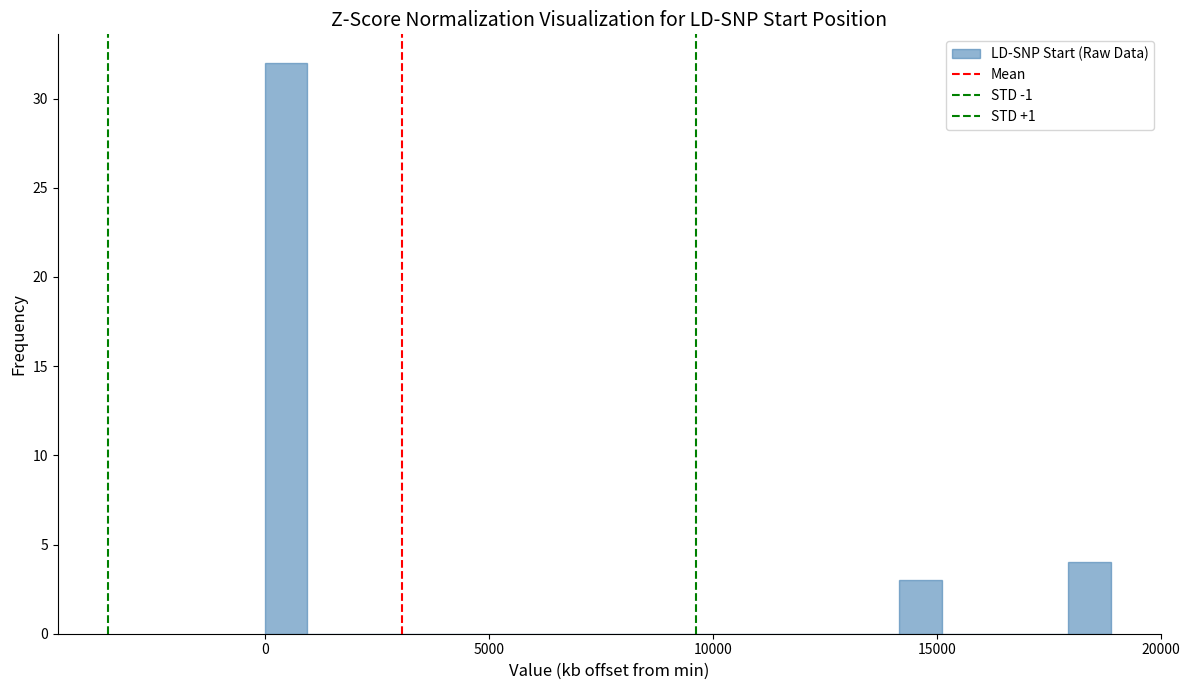

Around what value on the x-axis is the tallest bar? Give the approximate position of its centre, as read against the axis.

500